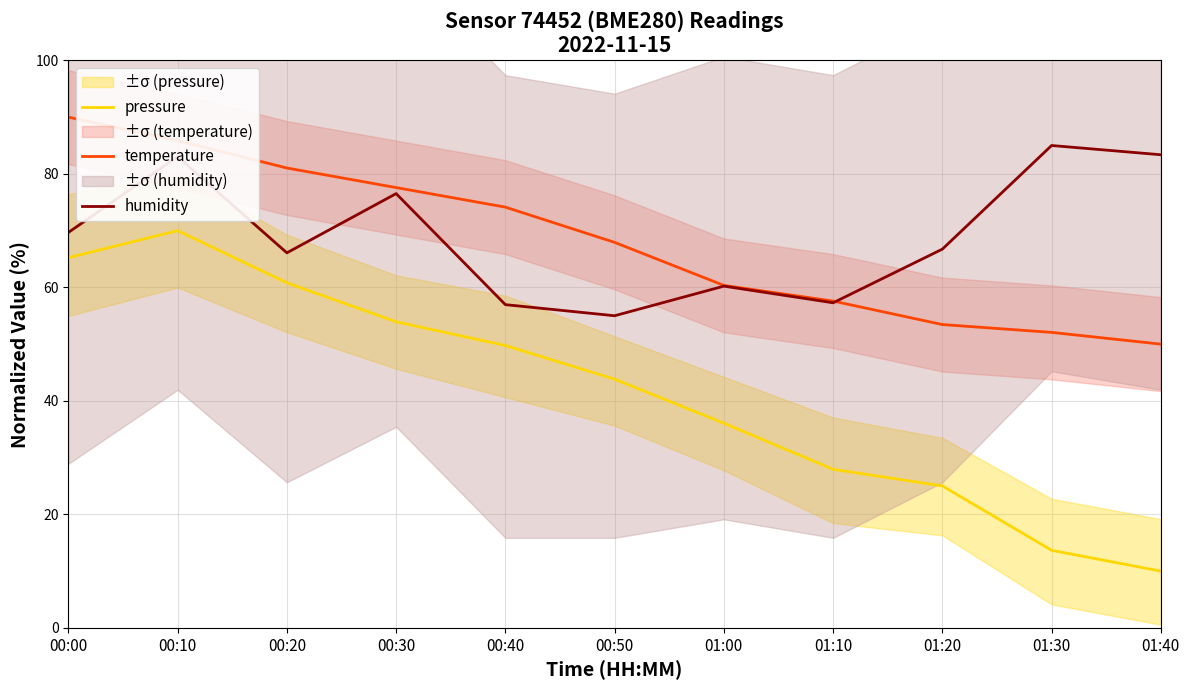

What is the difference between the maximum and minimum values in the humidity series?

30.0